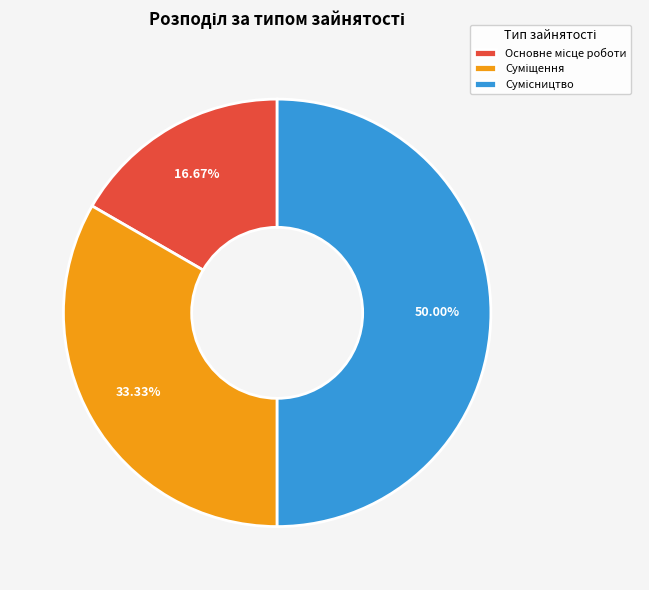

To the nearest percent, what is the combined percentage of Основне місце роботи and Суміщення?

50%